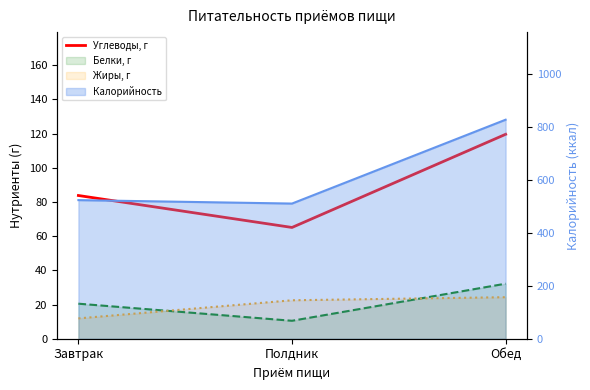

Approximately how many times larger is the value at Обед compared to Полдник?

1.8